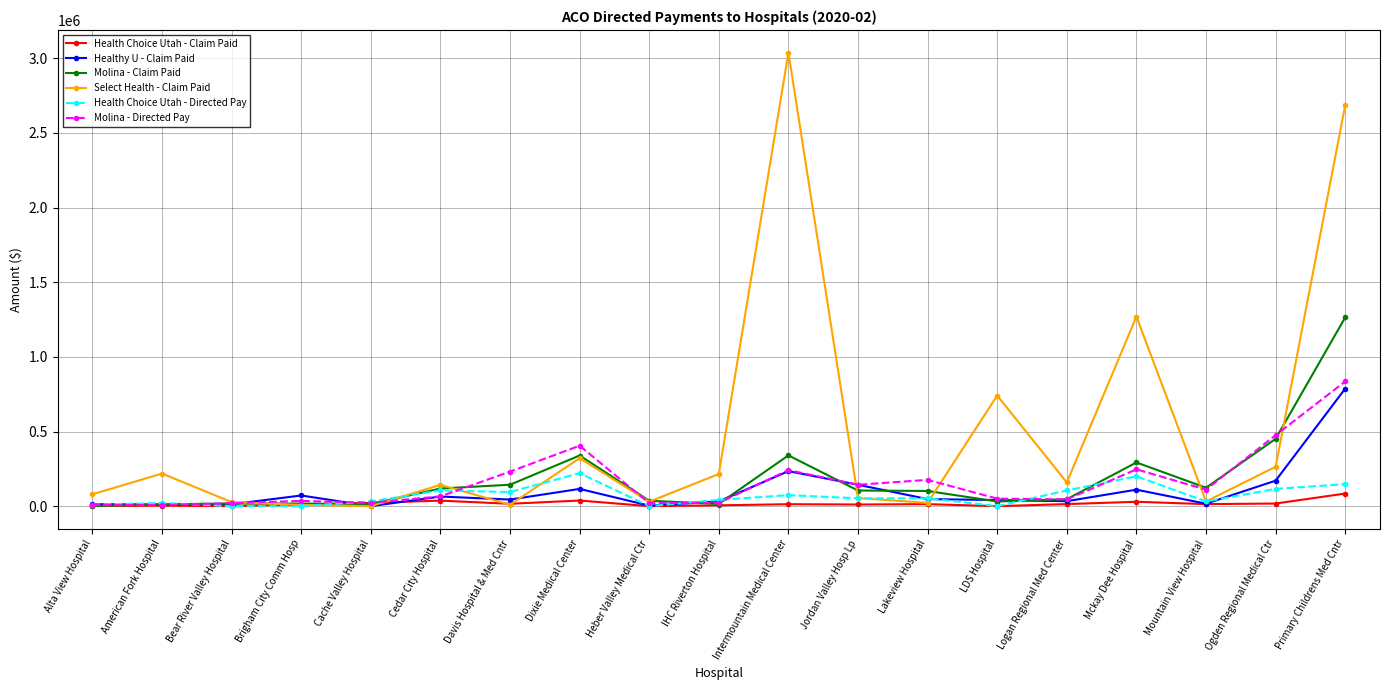

What position from the right is Bear River Valley Hospital?

17